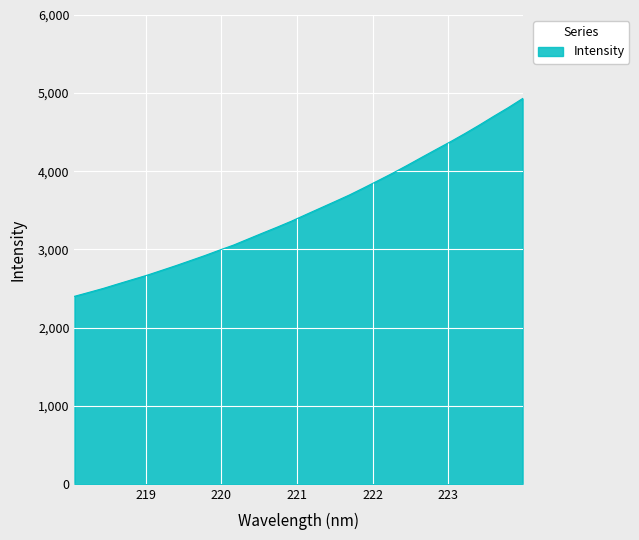

How many series are shown in this chart?

1